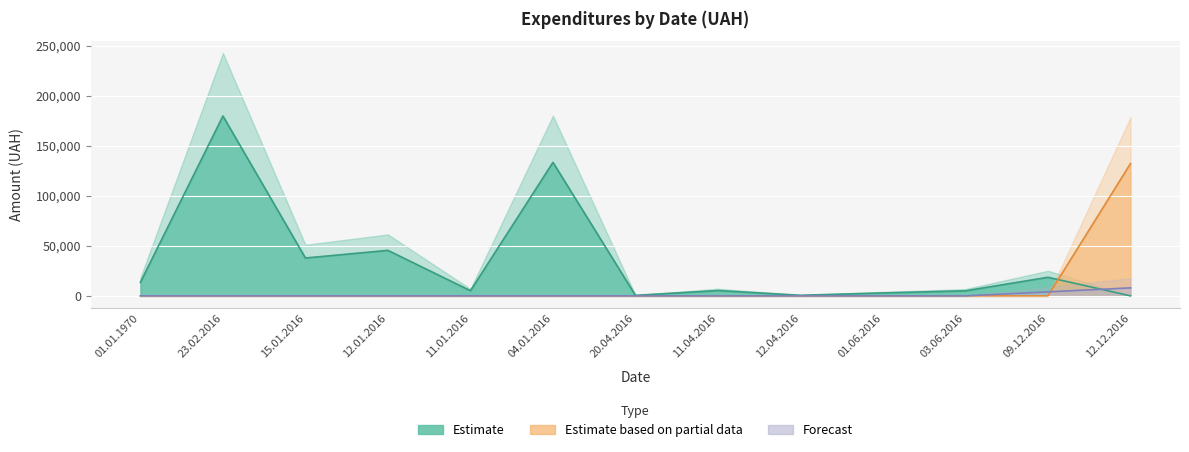

What position from the right is 12.12.2016?

1